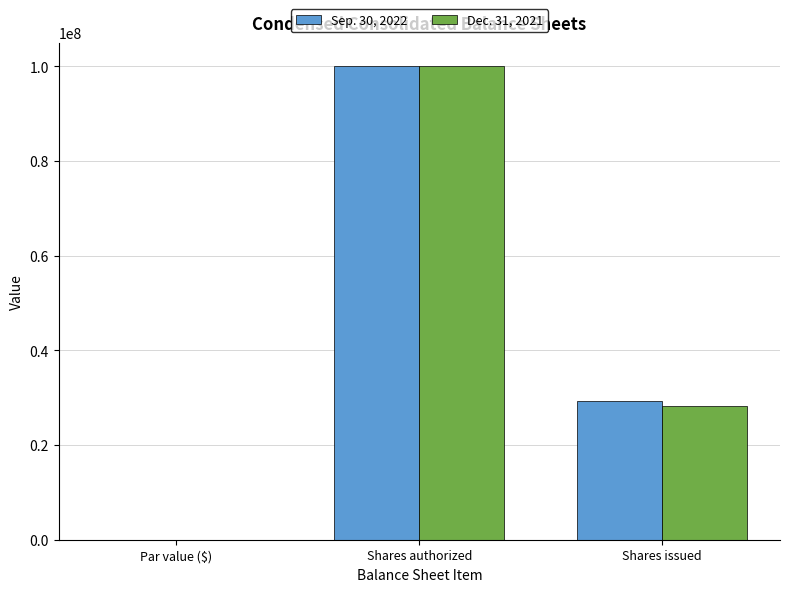

What is the maximum value for Sep. 30, 2022?

100000000.0